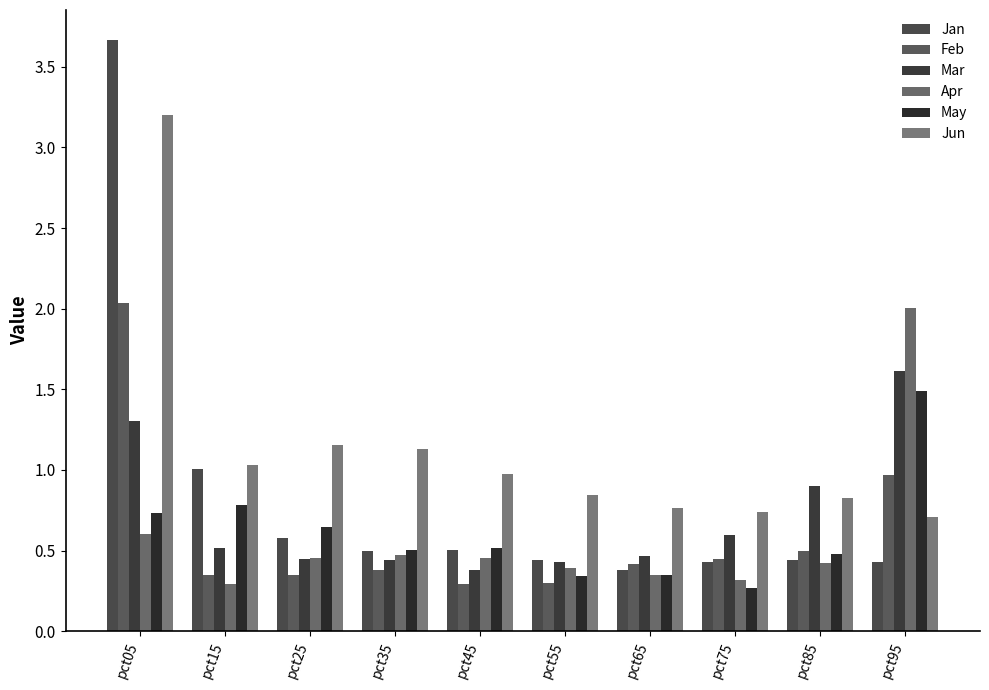

What is the highest value of the Jun series?

3.2